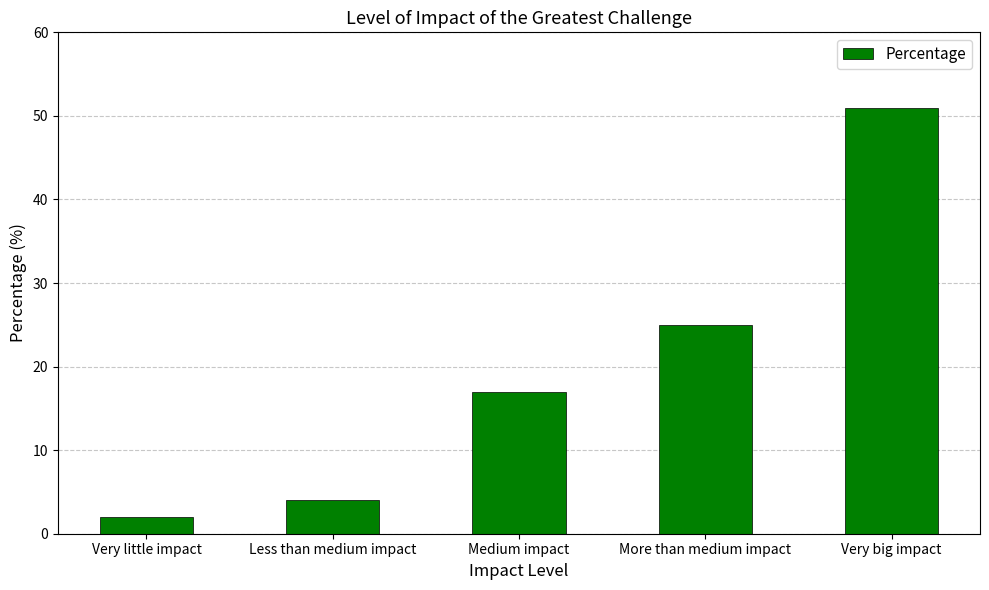

True or false: the data shows 2 at Very little impact.

True